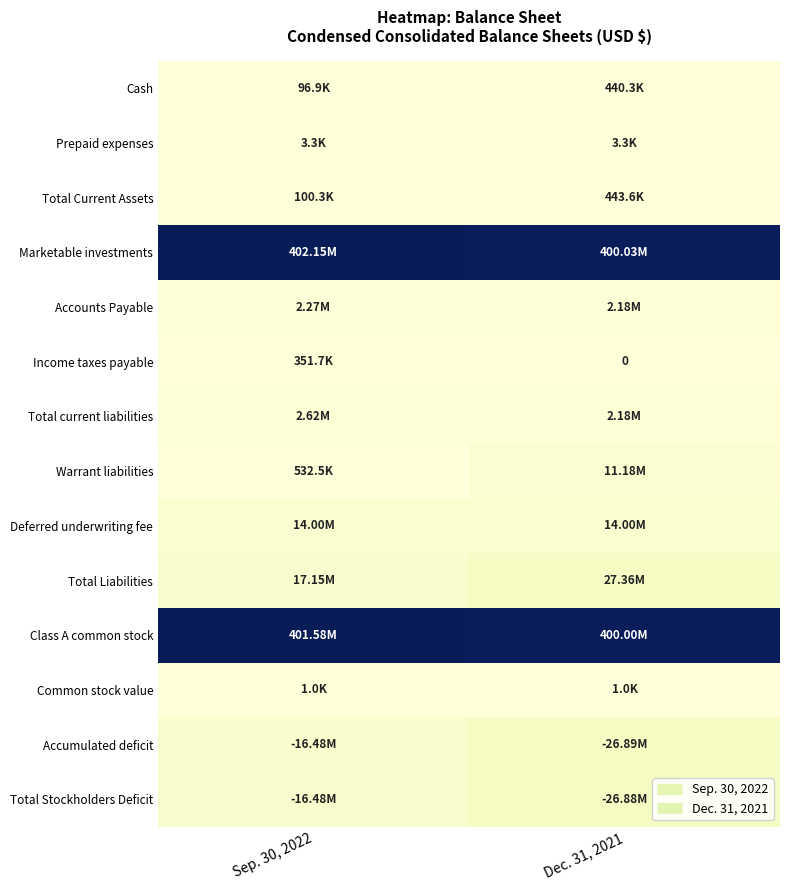

What is the difference between the maximum and minimum values in the Total Current Assets series?

343345